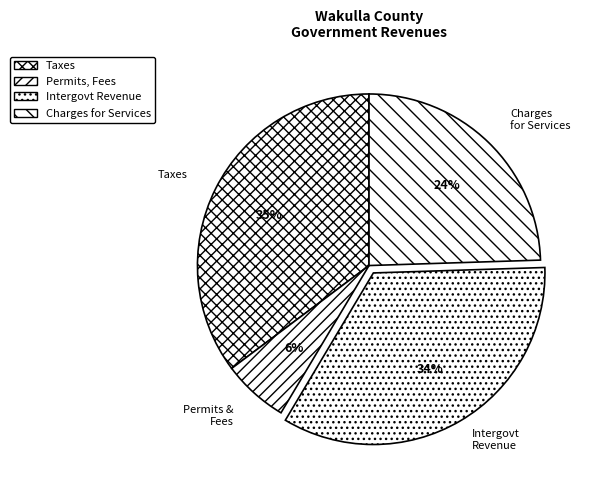

Which has a higher value, Intergovt Revenue or Permits & Fees?

Intergovt Revenue